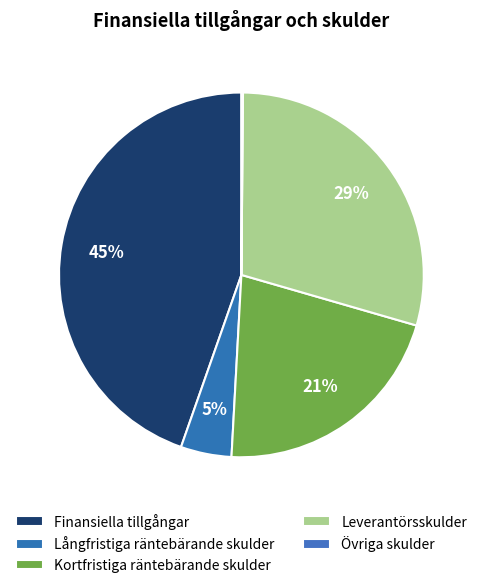

To the nearest percent, what portion does Kortfristiga räntebärande skulder represent?

21%